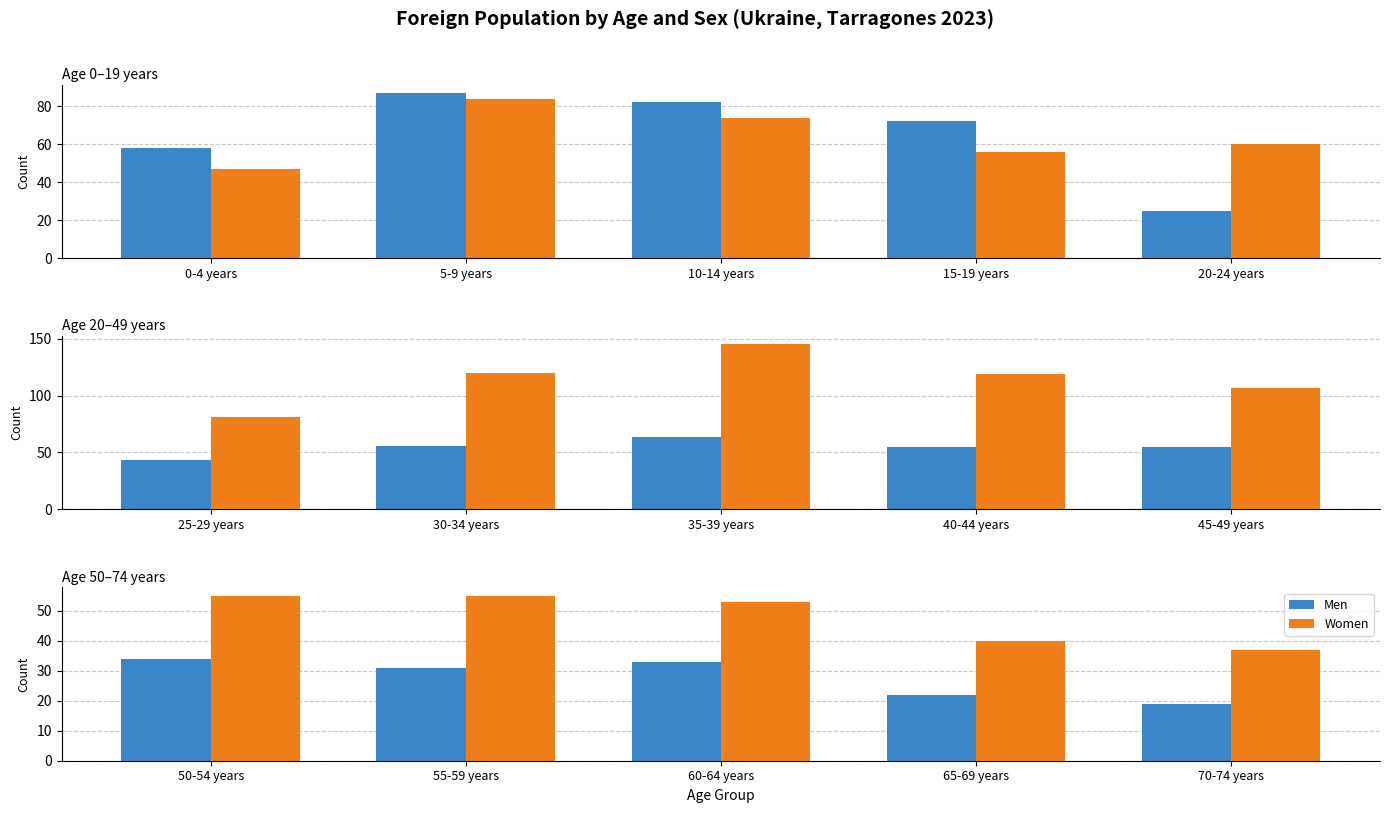

Does the chart contain stacked bars?

No